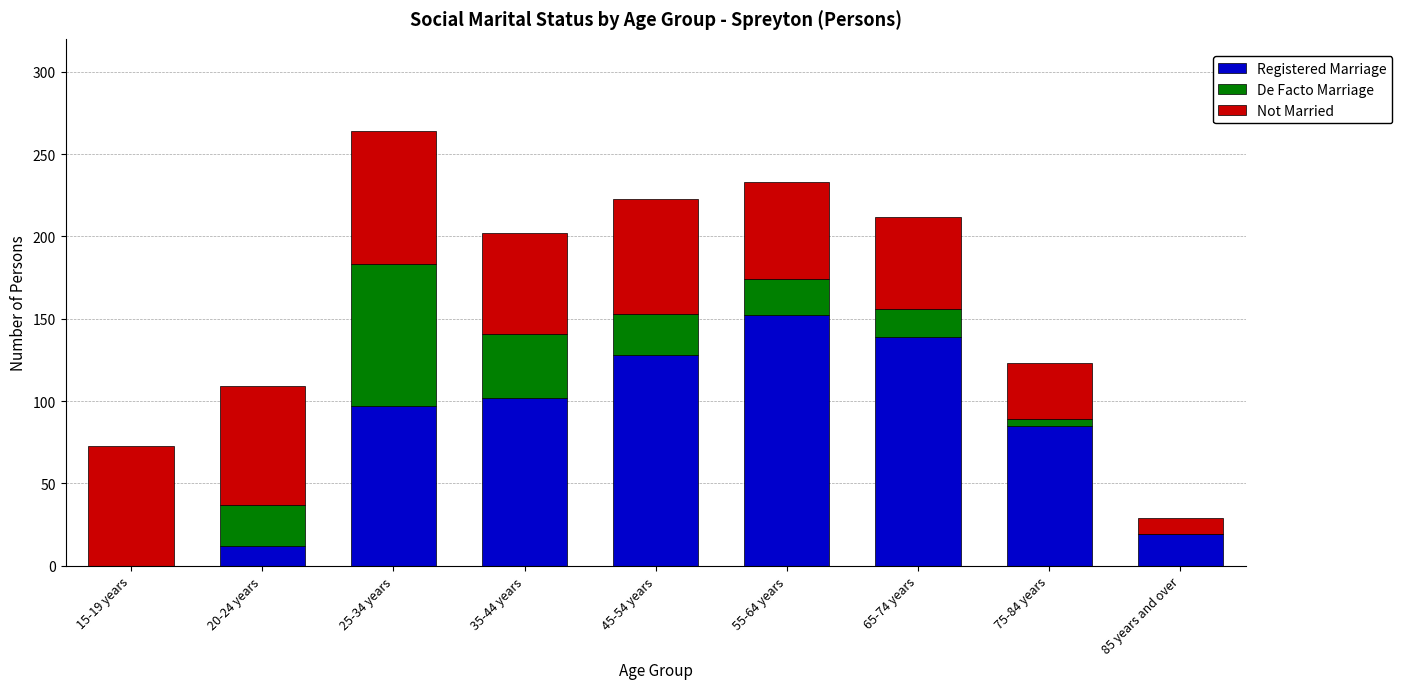

Reading left to right, list the values for the Registered Marriage series.

15-19 years=0	20-24 years=12	25-34 years=97	35-44 years=102	45-54 years=128	55-64 years=152	65-74 years=139	75-84 years=85	85 years and over=19